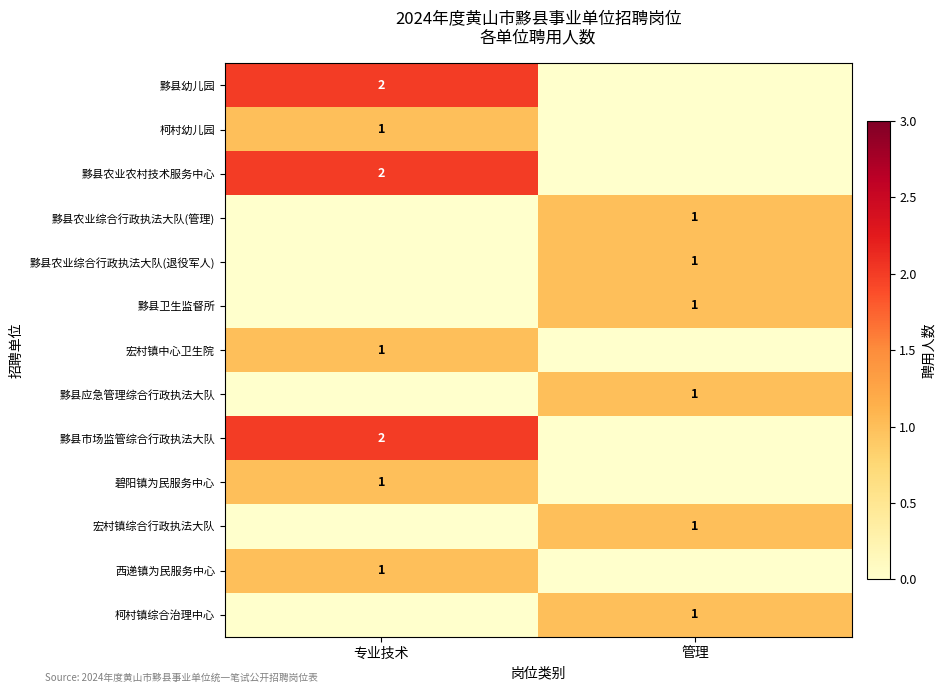

The value of 碧阳镇为民服务中心 at 专业技术 is 1. True or false?

True